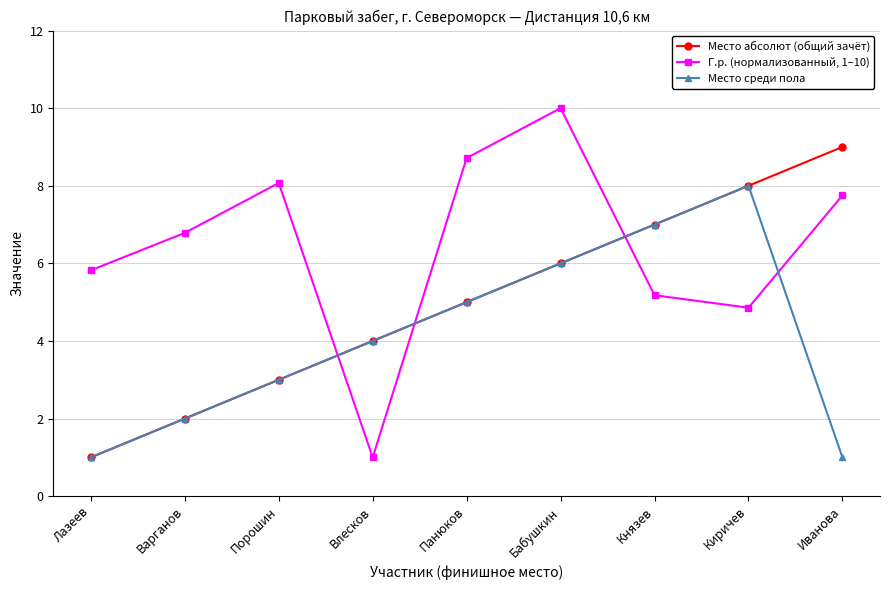

The value of Место среди пола at Князев is 11.7. True or false?

False